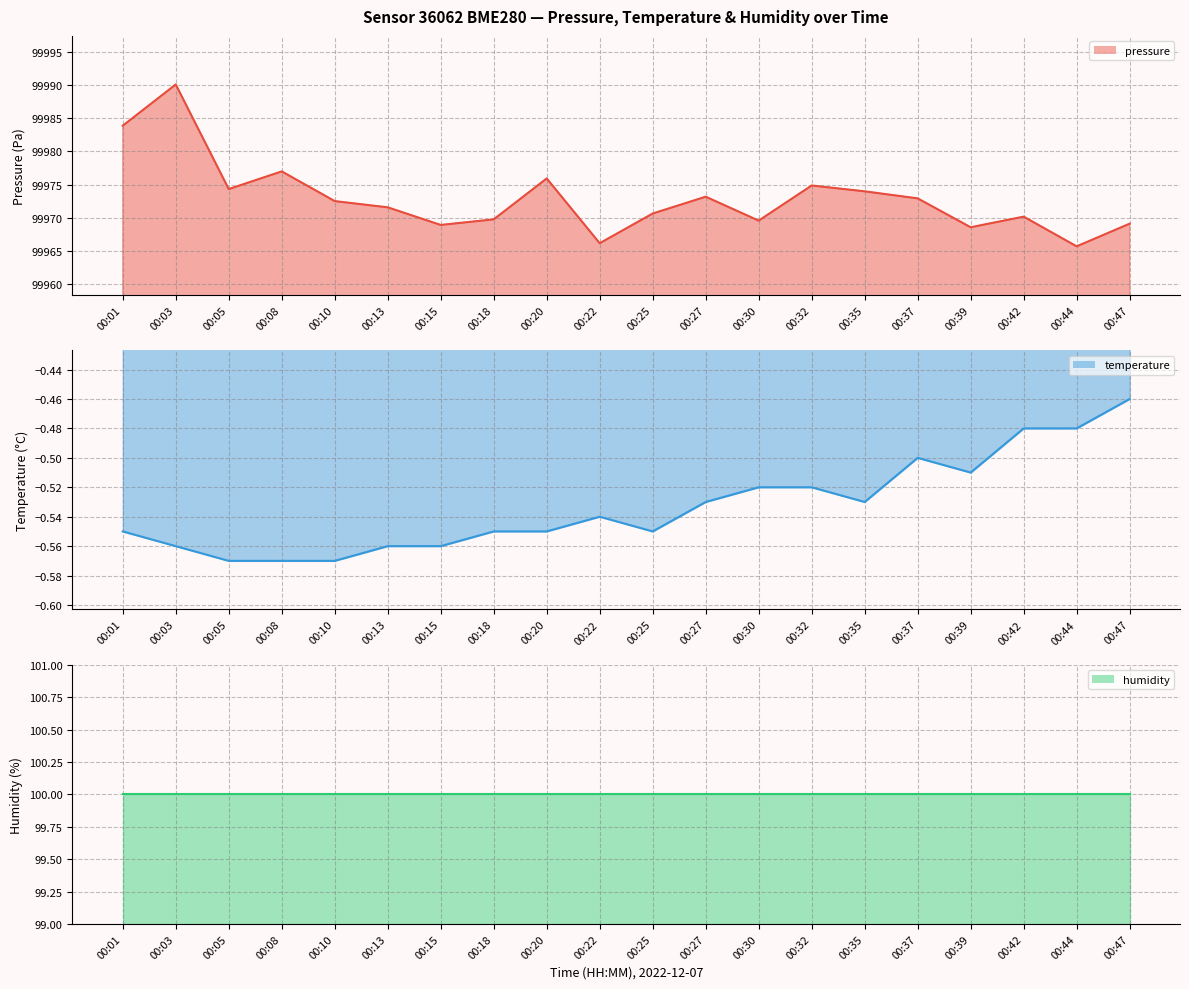

At which label does pressure line first exceed 99972?

00:01